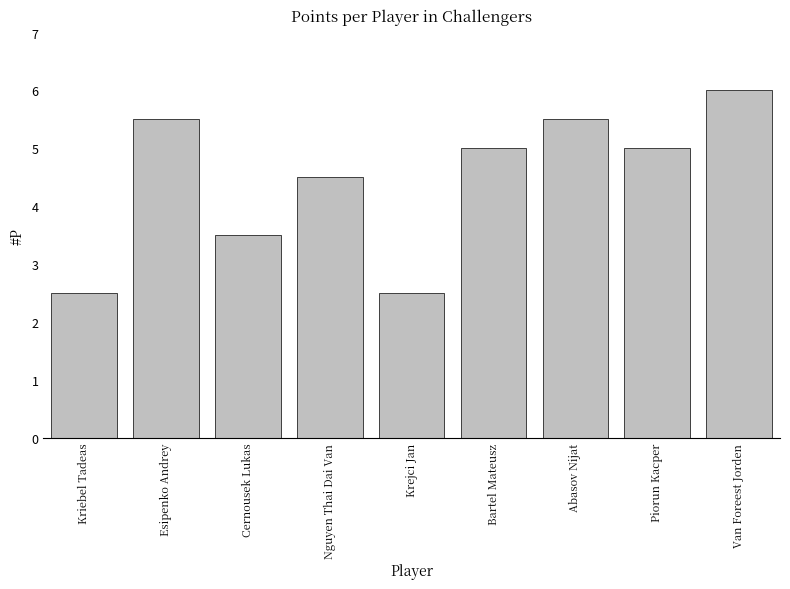

What is the minimum value shown in the chart?

2.5